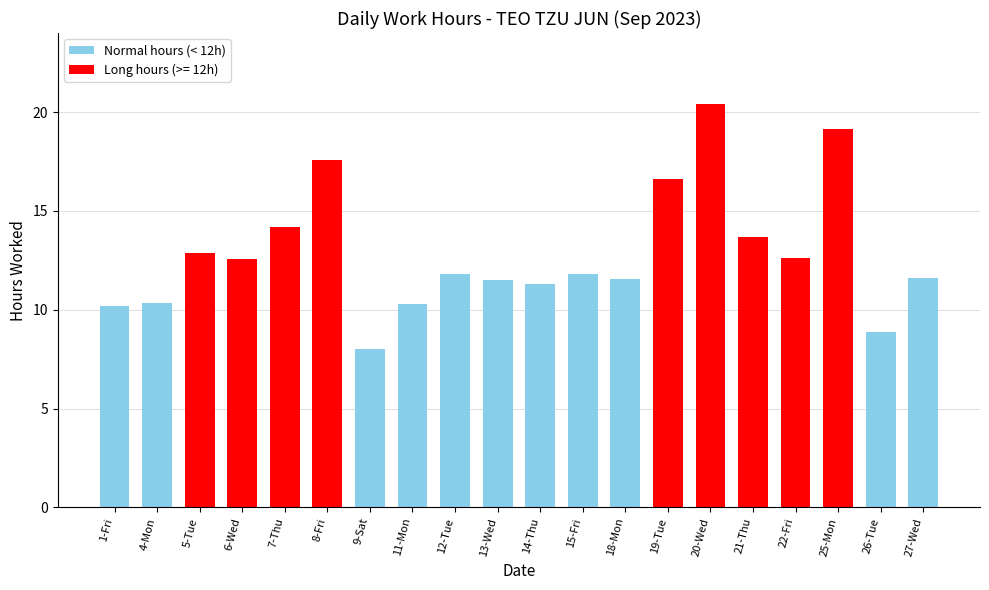

What is the sum of the values at 9-Sat and 6-Wed?

20.6